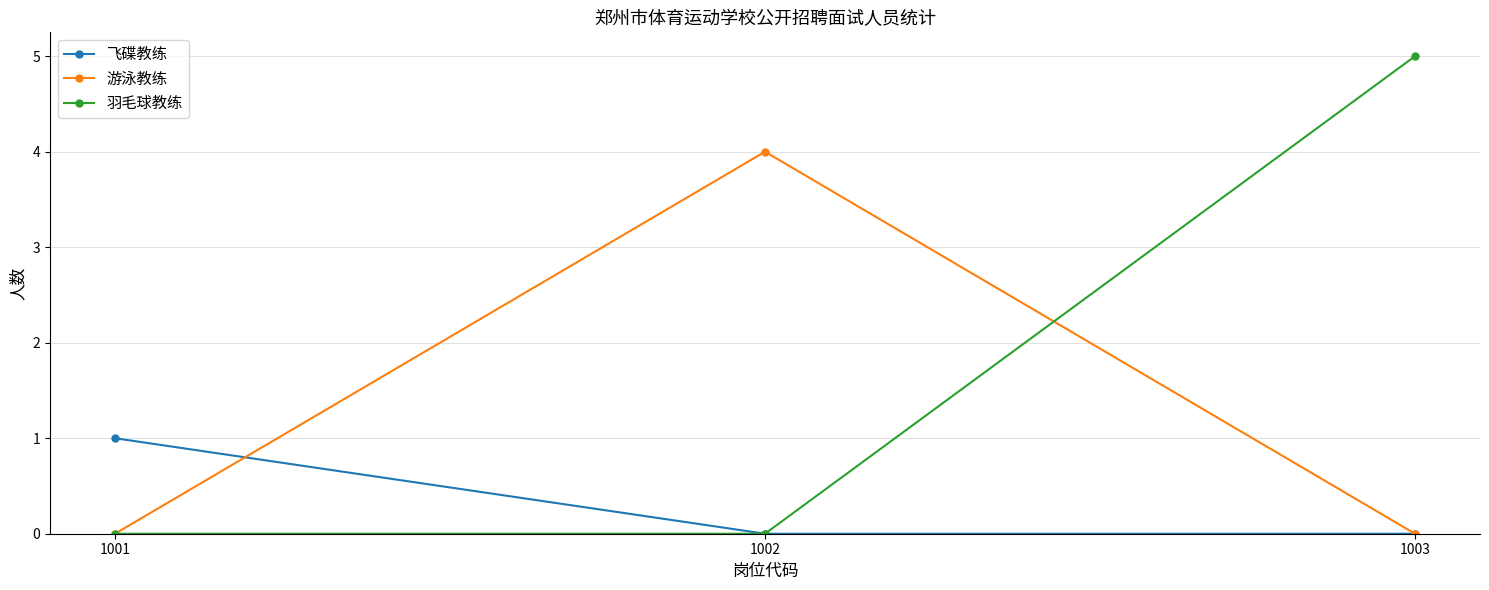

What is the total value across all series at 1003?

5